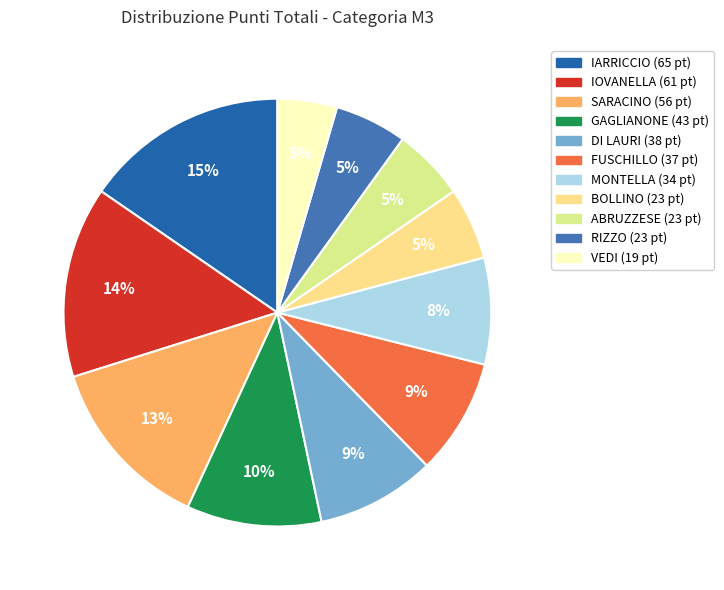

To the nearest percent, what percentage of the pie is BOLLINO?

5%